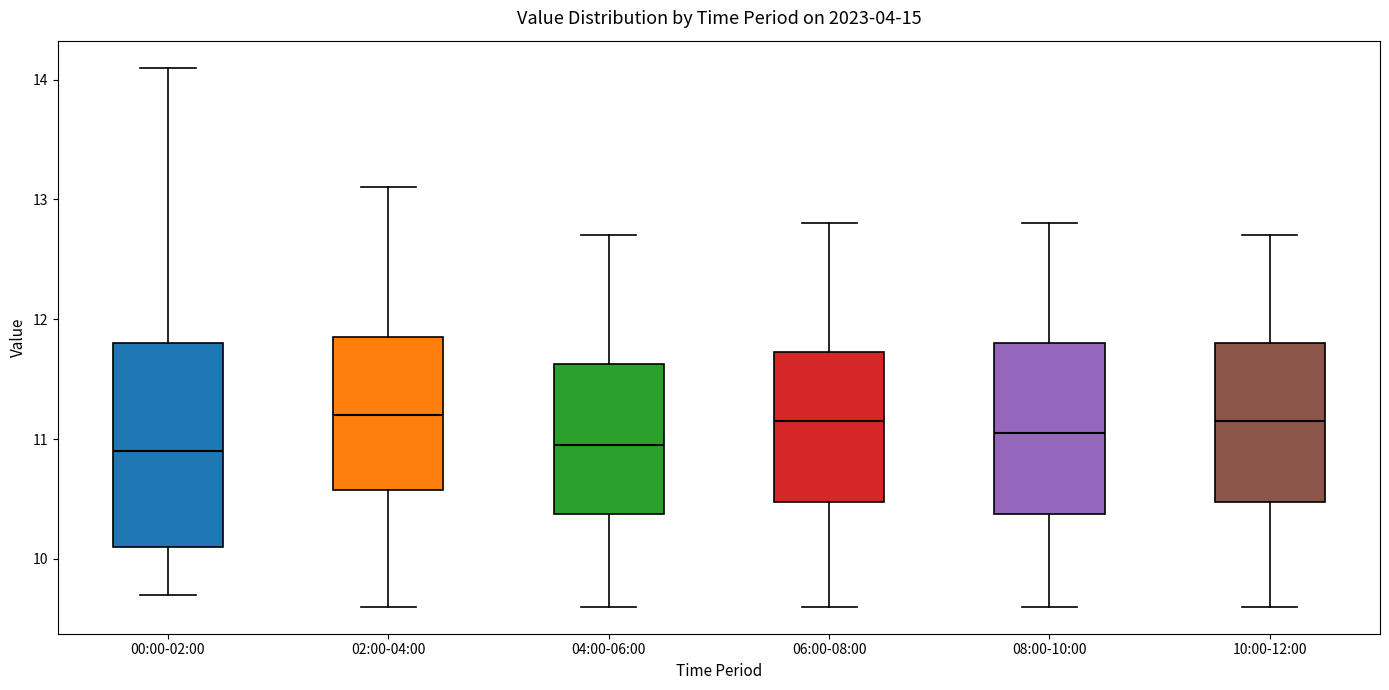

Where does the lower whisker of the box for 00:00-02:00 end on the y-axis? The values are not printed on the chart, so give them approximately, as read against the axis.

9.7